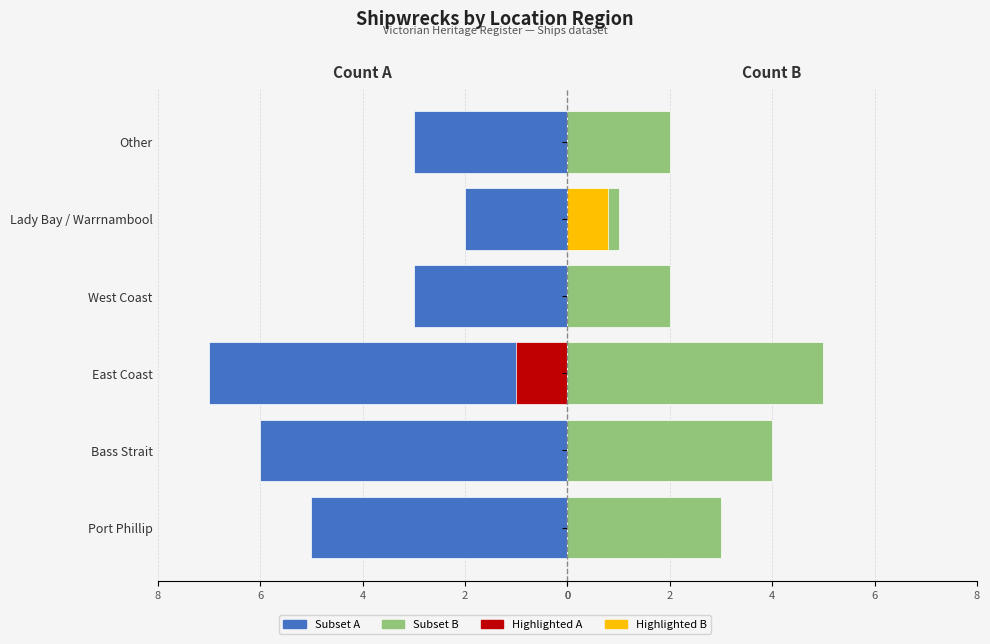

What is the average value of the Subset A (left) series?

-4